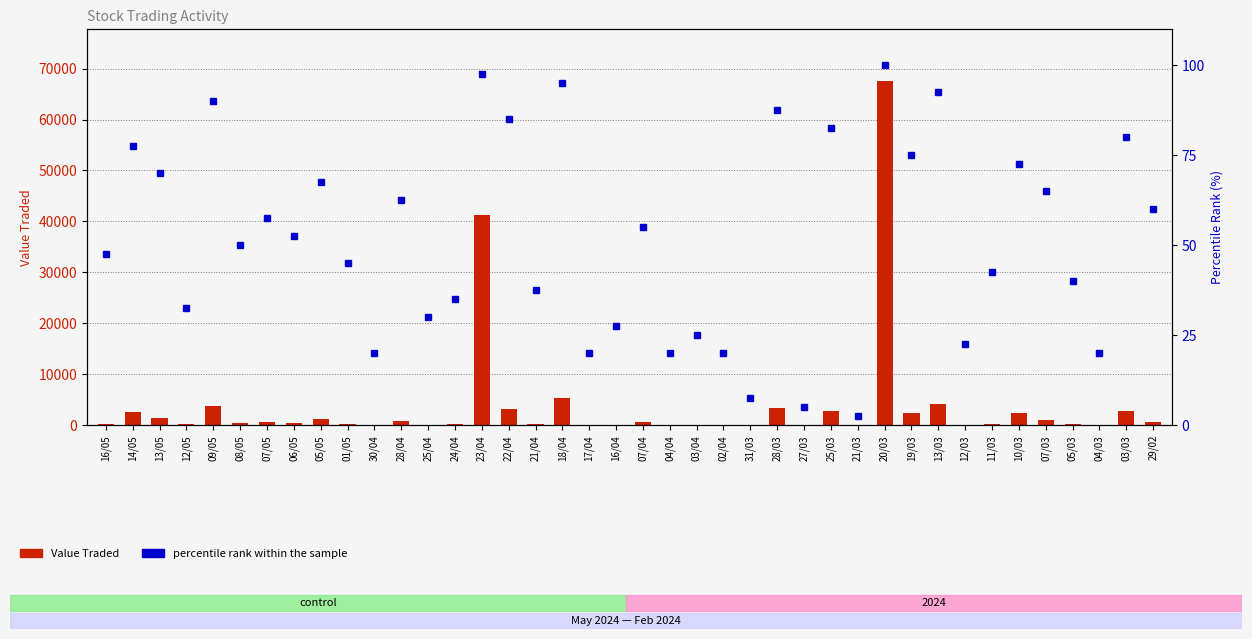

Does the chart contain stacked bars?

No